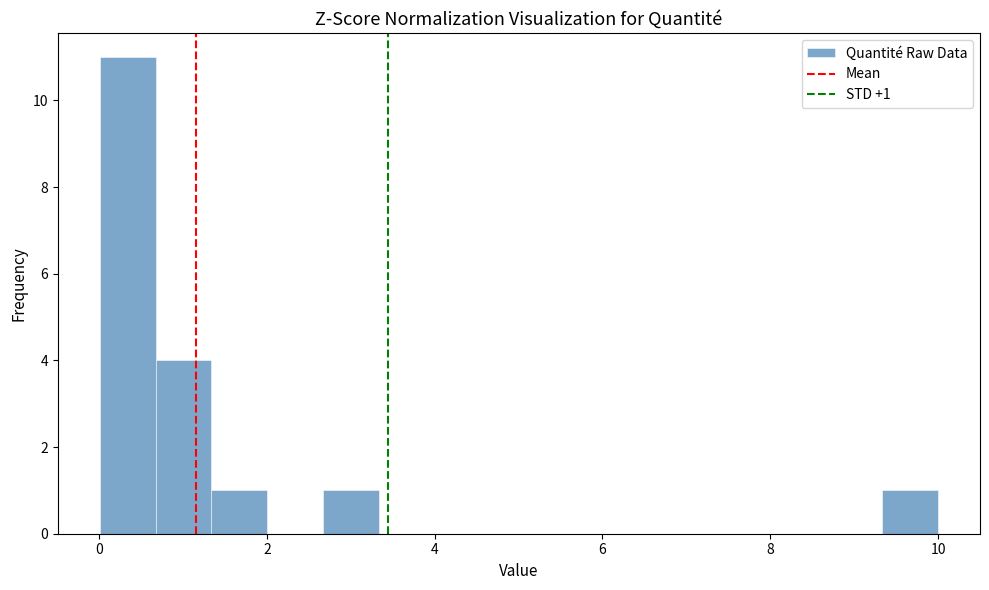

Read against the x-axis, roughly where is the centre of the tallest bar?

0.4